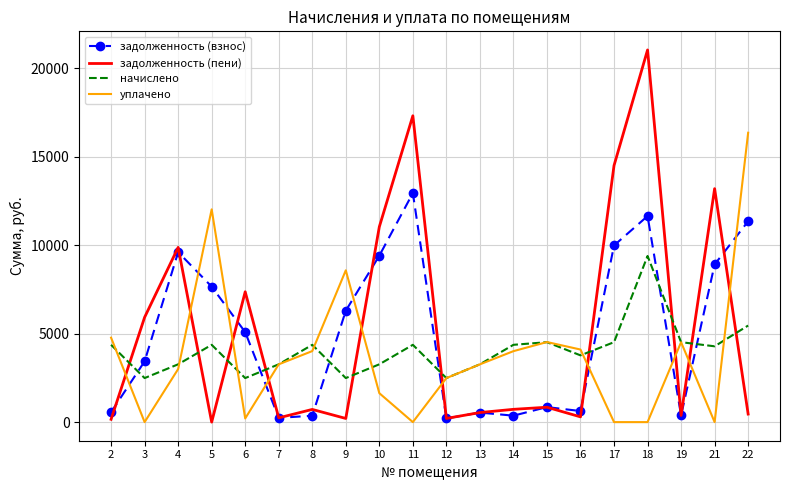

At which label does уплачено first exceed 3265?

2